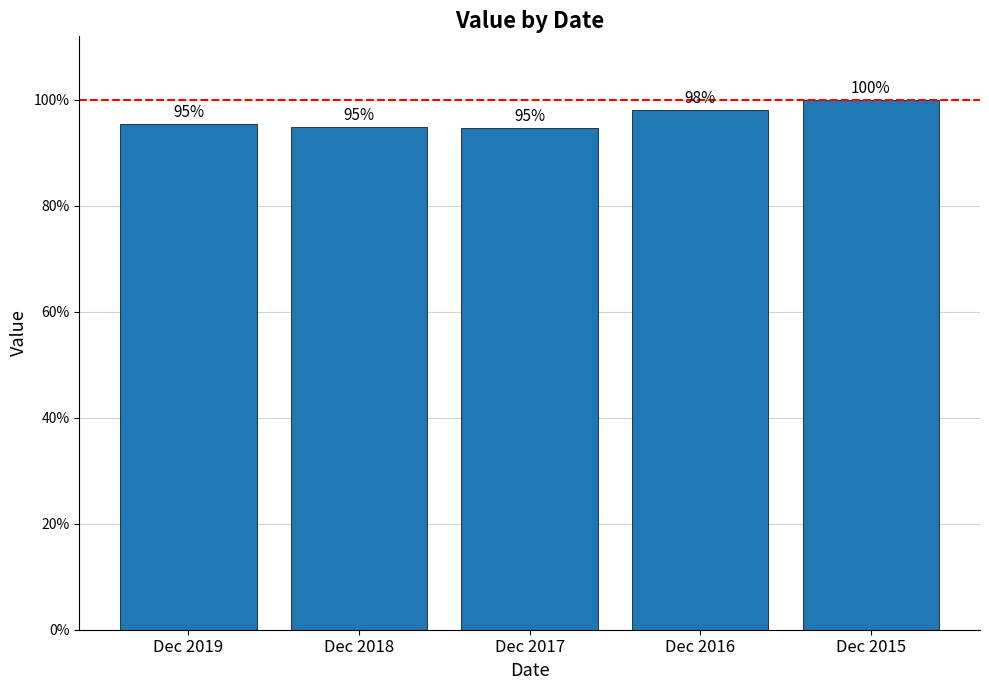

Reading left to right, list all the values displayed in this chart.

13638	13563	13542	14011	14286